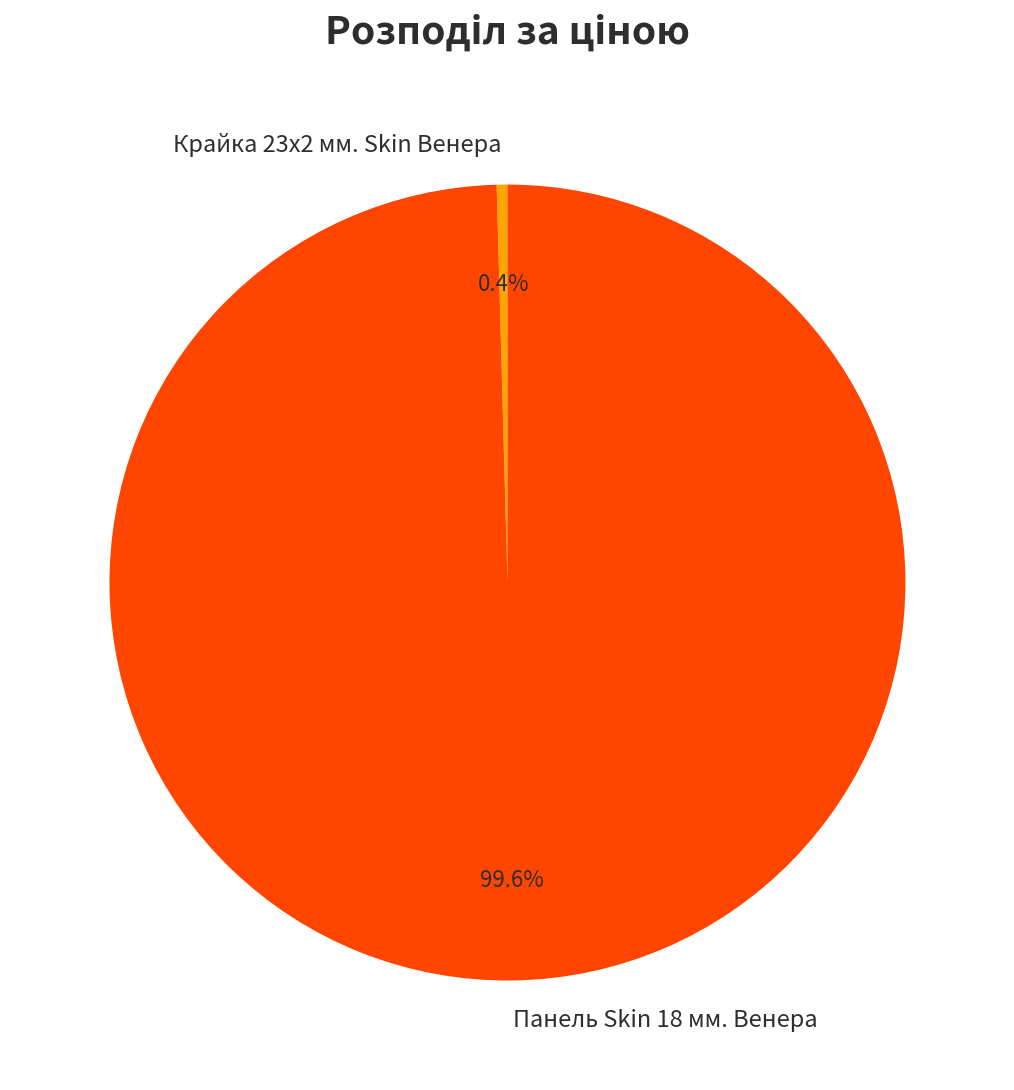

Approximately how many times larger is the value at Панель Skin 18 мм. Венера compared to Крайка 23x2 мм. Skin Венера?

229.6